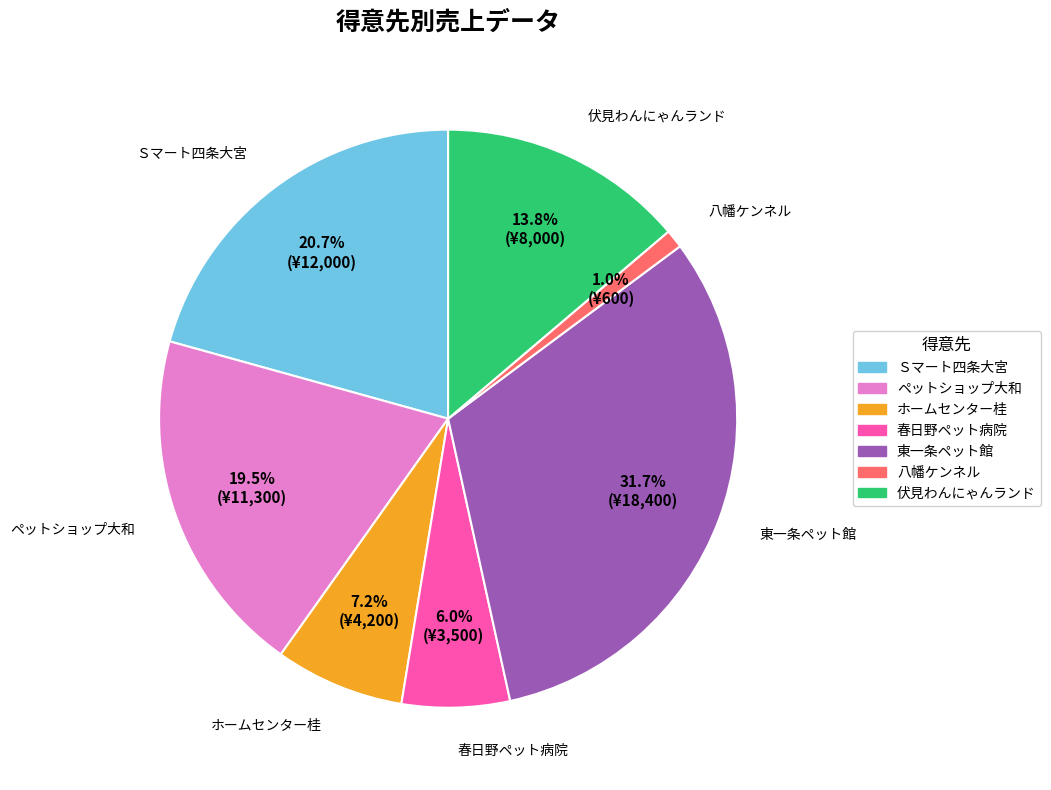

What is the smallest slice in the pie chart?

八幡ケンネル